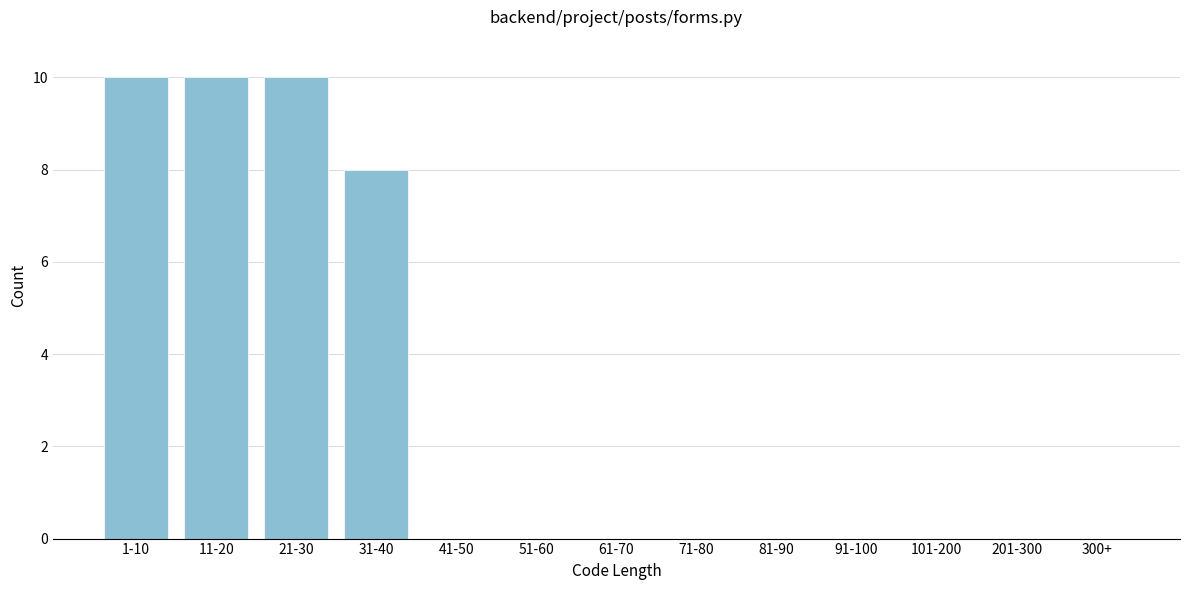

Reading left to right, extract all data points from this chart.

1-10=10	11-20=10	21-30=10	31-40=8	41-50=0	51-60=0	61-70=0	71-80=0	81-90=0	91-100=0	101-200=0	201-300=0	300+=0